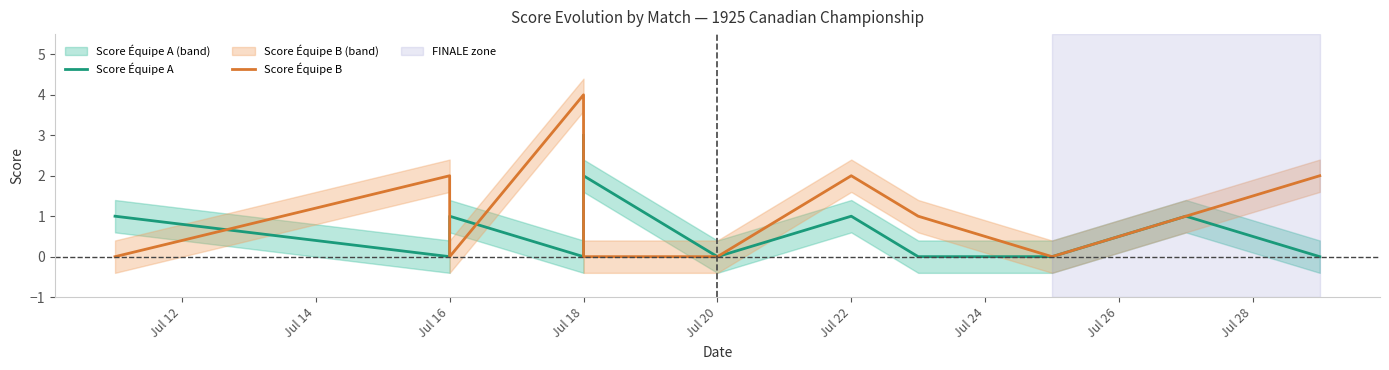

How many times do Score Équipe B and Score Équipe A cross each other?

4